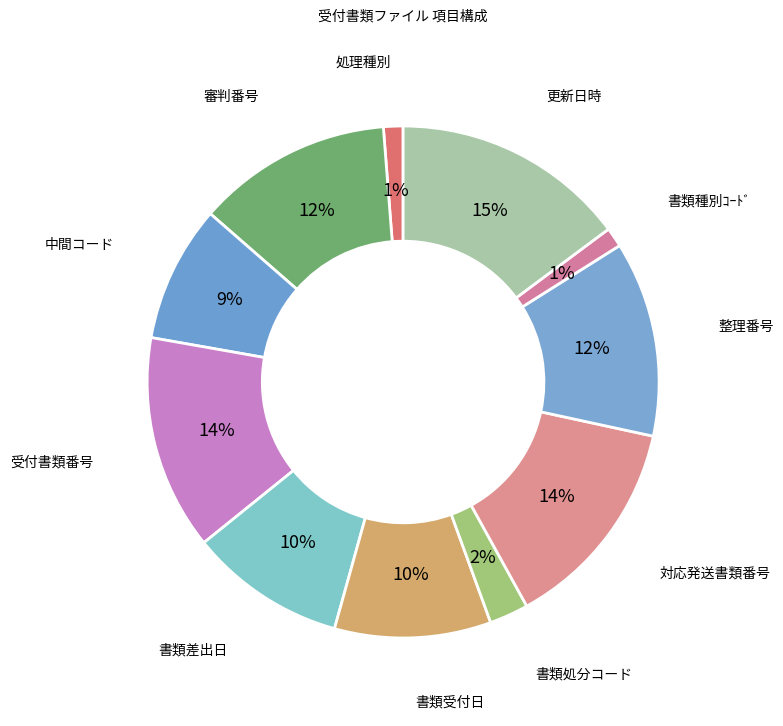

Rank the categories by value from highest to lowest.

更新日時, 受付書類番号, 対応発送書類番号, 審判番号, 整理番号, 書類差出日, 書類受付日, 中間コード, 書類処分コード, 処理種別, 書類種別ｺｰﾄﾞ